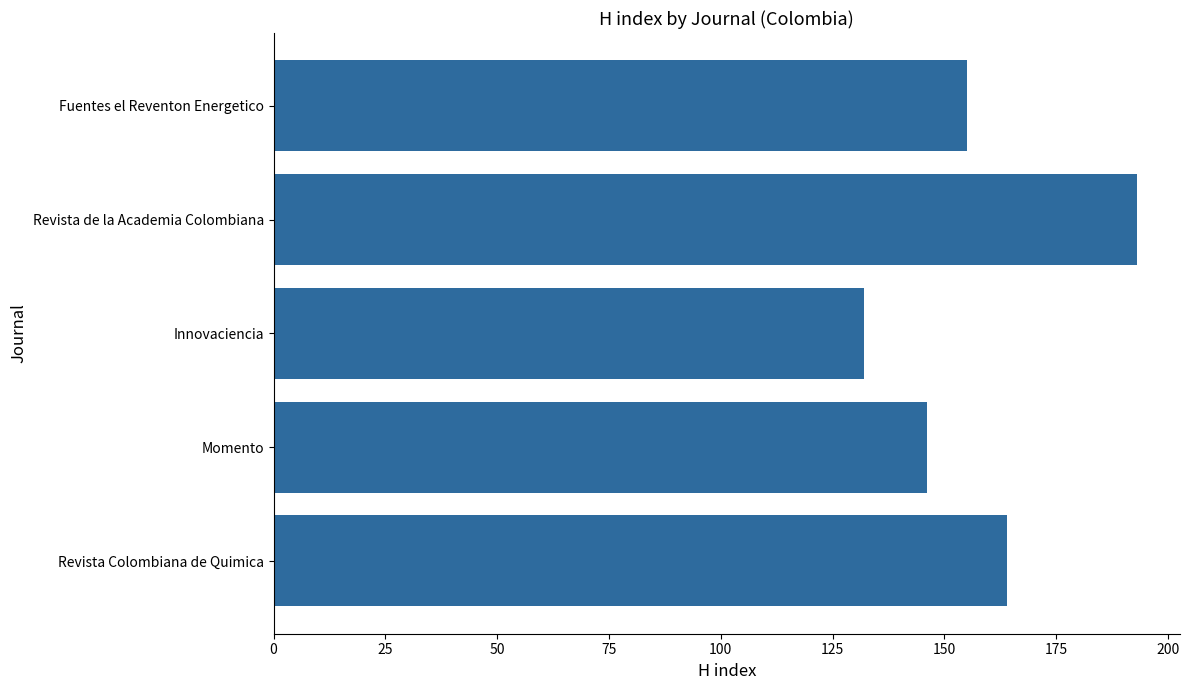

Count the number of categories in the chart.

5